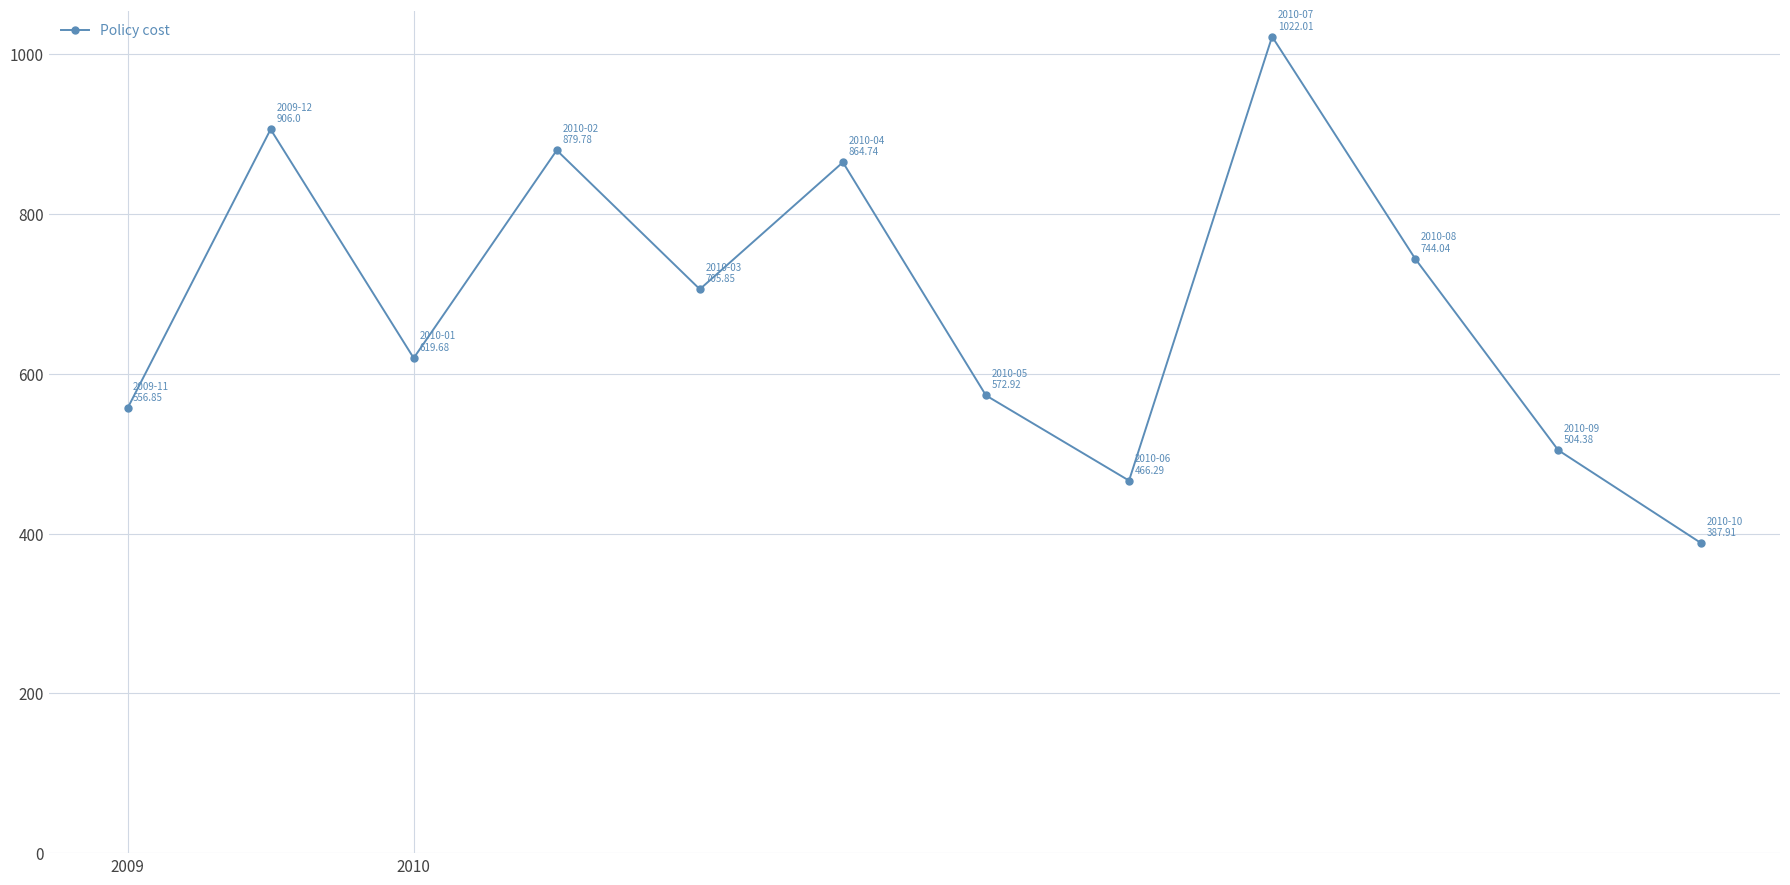

What is the greatest value displayed?

1022.0